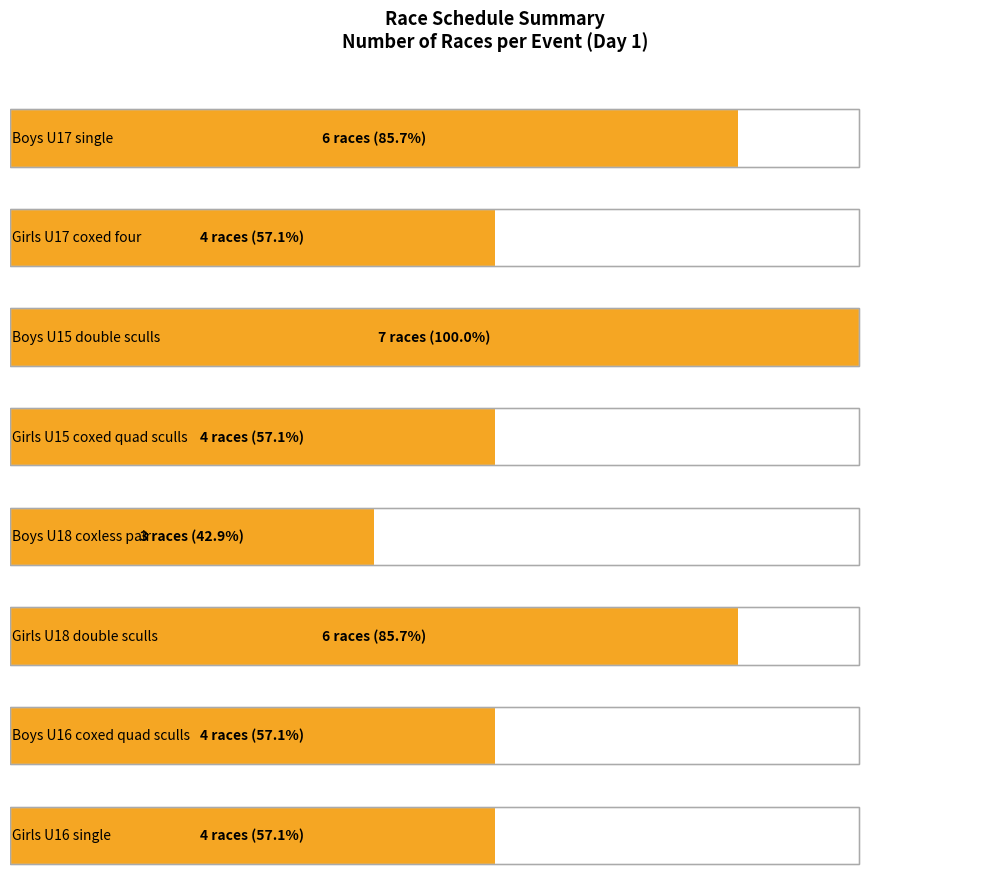

List the labels in order of Heat value, smallest first.

Boys U18 coxless pair, Girls U17 coxed four, Girls U15 coxed quad sculls, Boys U16 coxed quad sculls, Girls U16 single, Boys U17 single, Girls U18 double sculls, Boys U15 double sculls